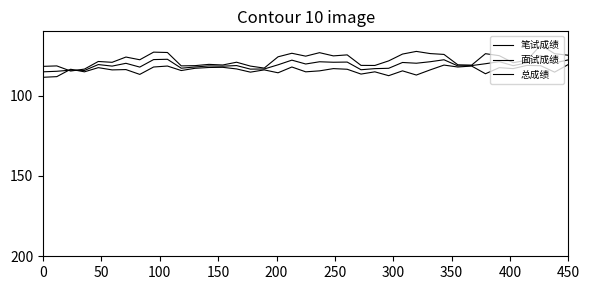

What is the difference between the maximum and minimum values in the 面试成绩 series?

8.0